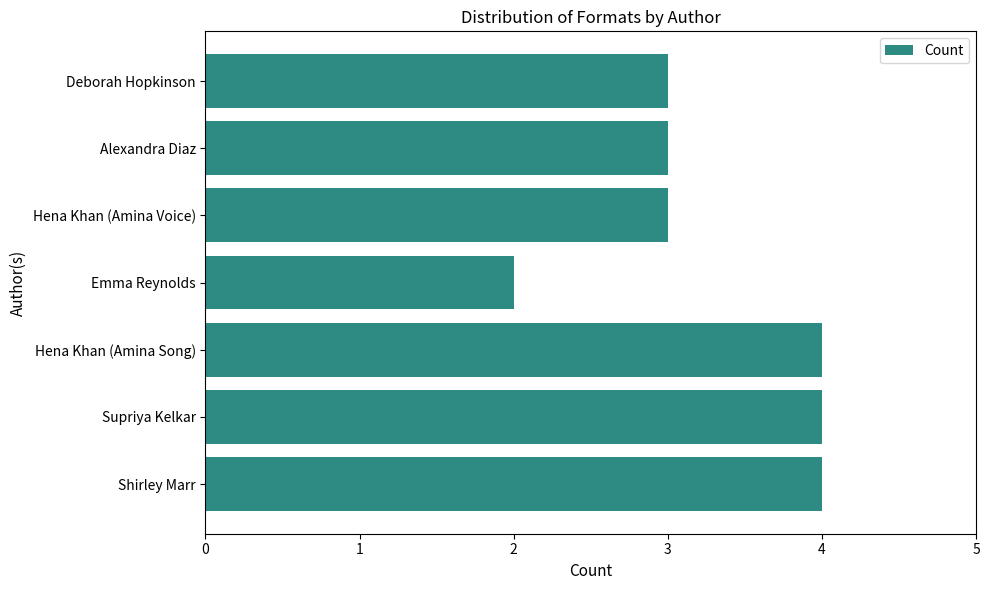

What is the greatest value displayed?

4